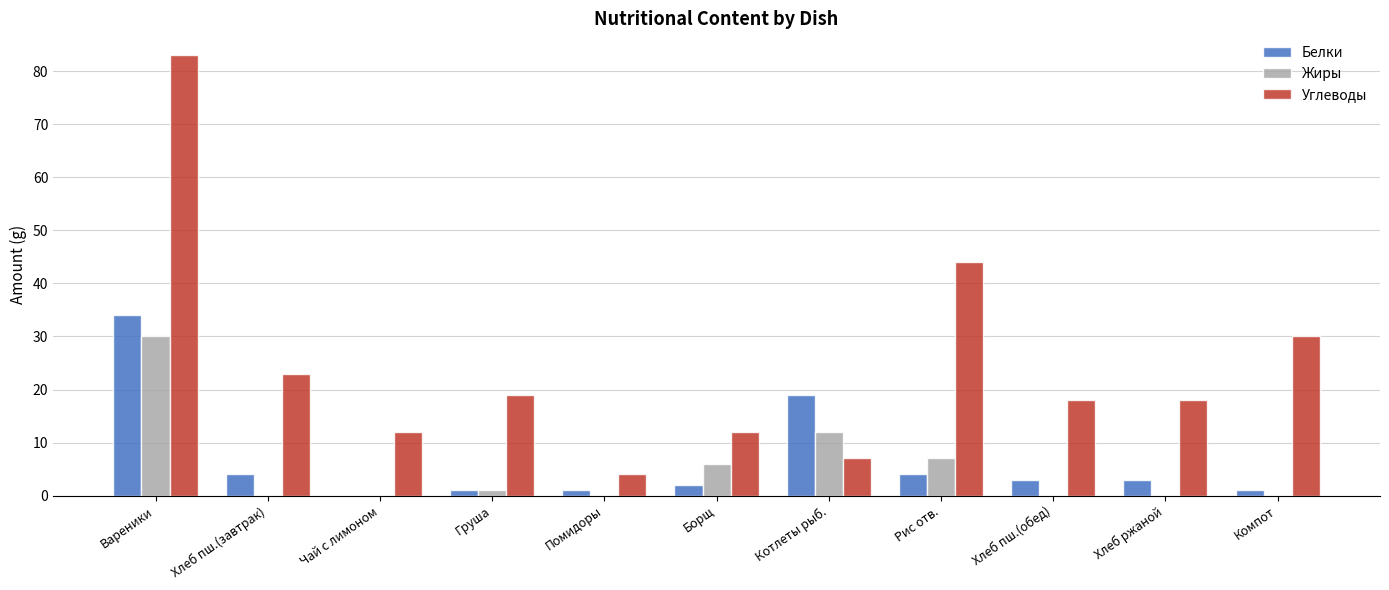

What is the sum of all Жиры values?

56